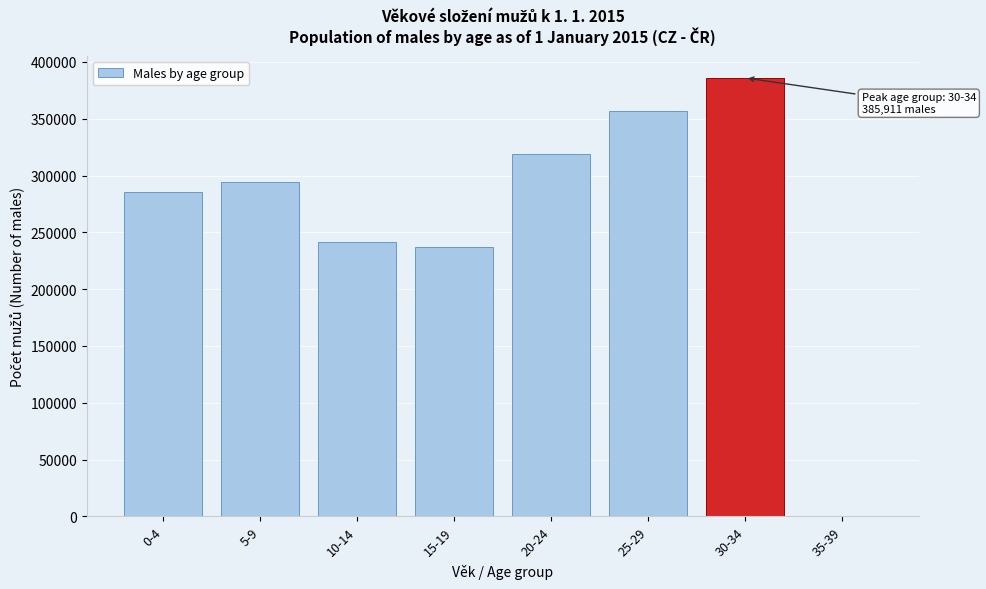

Reading right to left, extract all data points from this chart.

35-39=0	30-34=385911	25-29=357001	20-24=319034	15-19=237164	10-14=241497	5-9=294328	0-4=285640